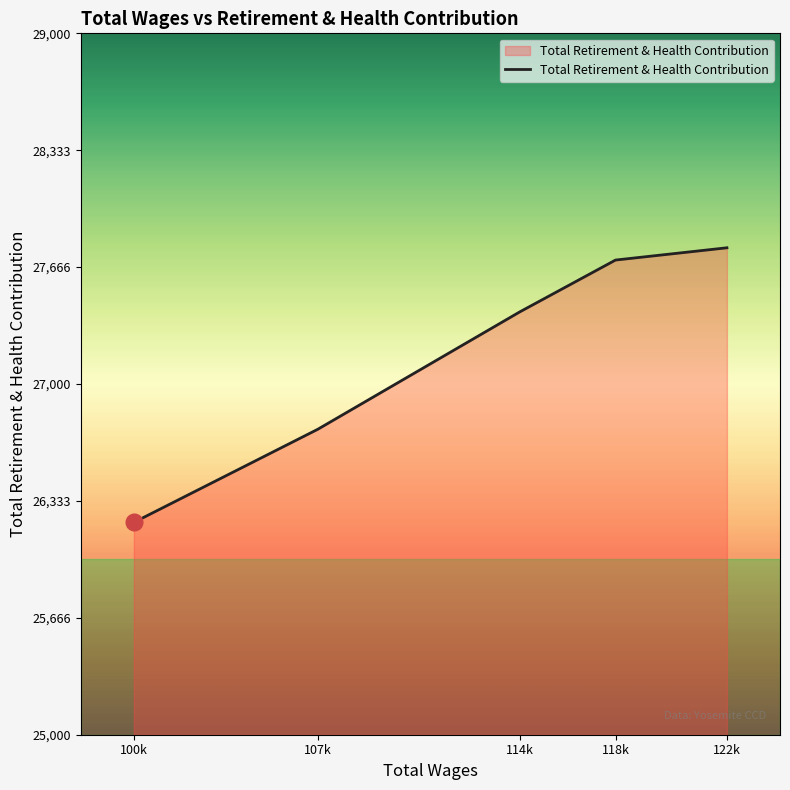

Reading left to right, what are all the values shown in this chart?

100k=26211	107k=26742	114k=27411	118k=27707	122k=27777